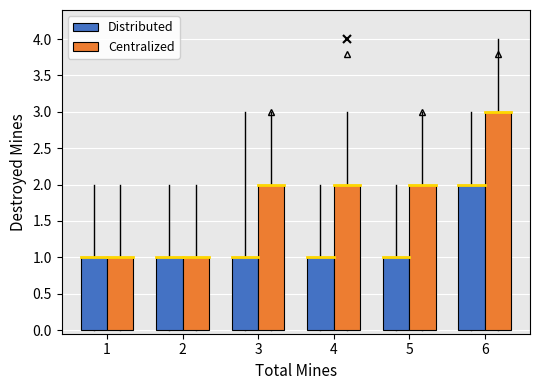

What is the minimum value shown in the chart?

1